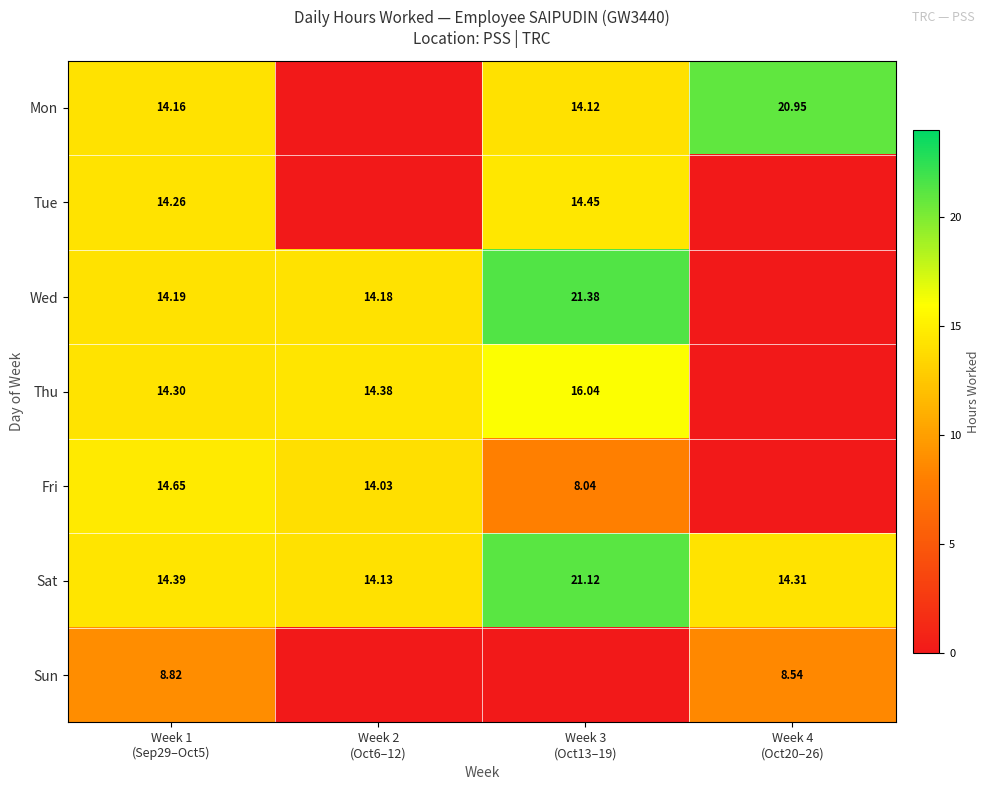

How many categories are shown in the chart?

4